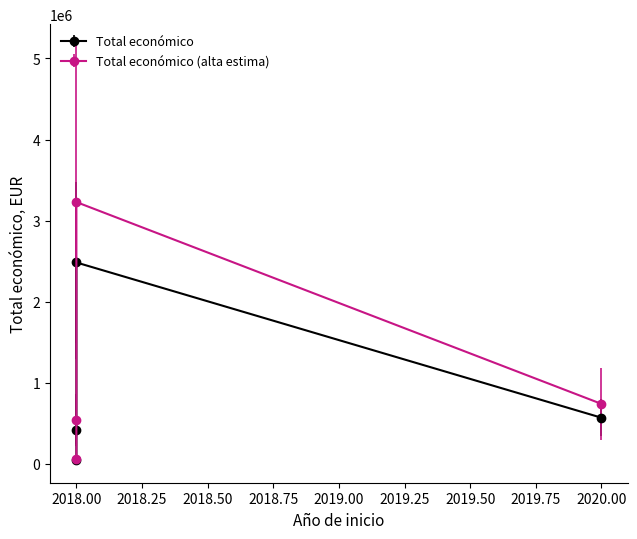

True or false: the data shows 46300 at 2018 (CITRUS).

True